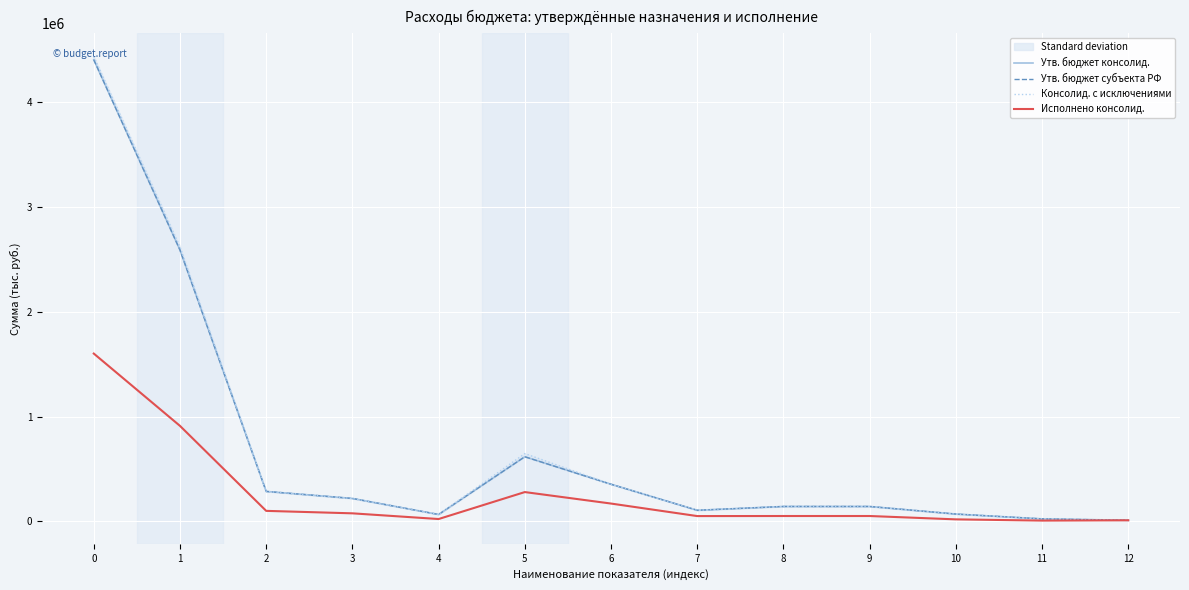

At which label is Утв. бюджет субъекта РФ closest to 2209434?

1